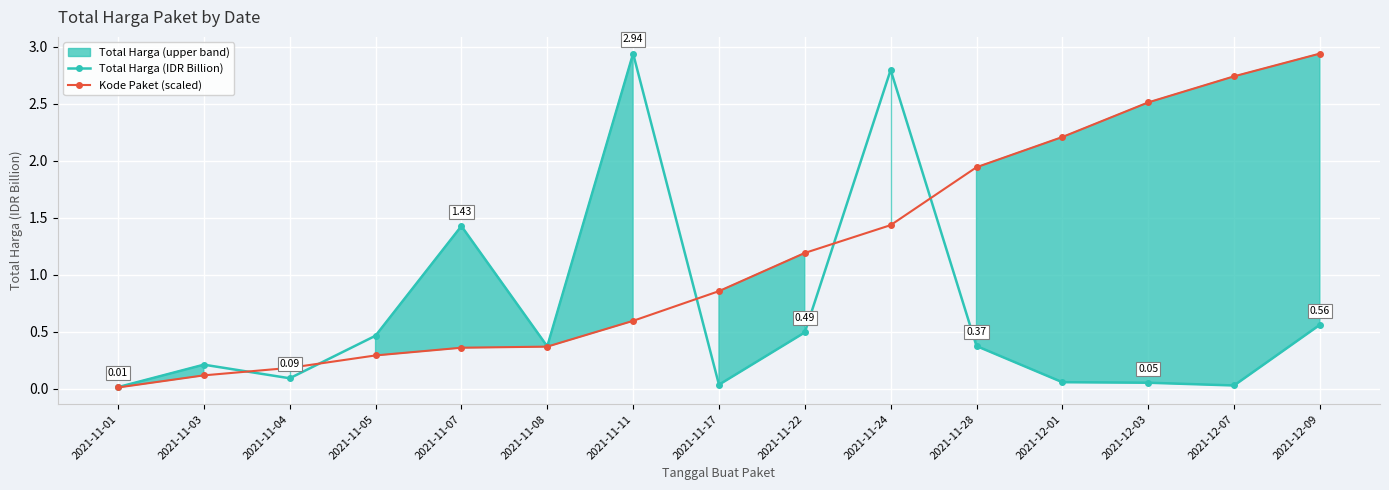

What is the total value across all series at 2021-11-22?

1.7